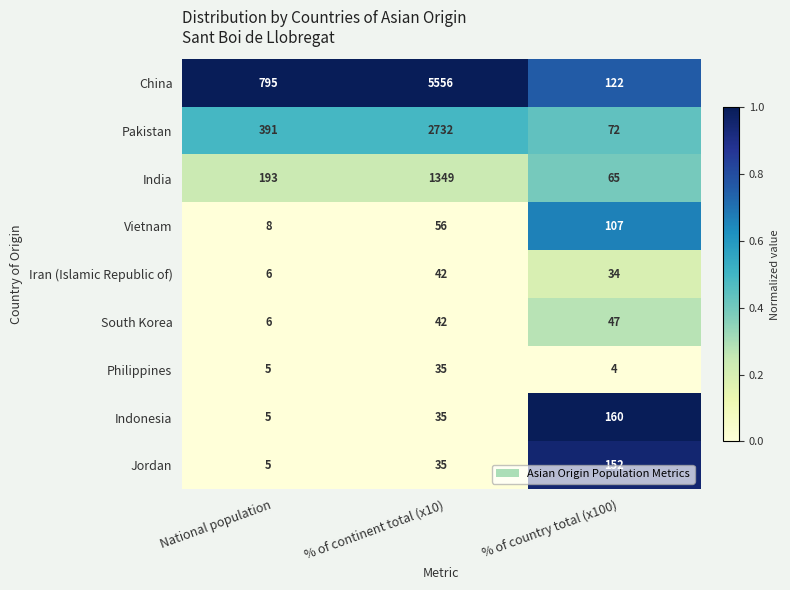

What is the total value across all series at % of continent total (x10)?

9882